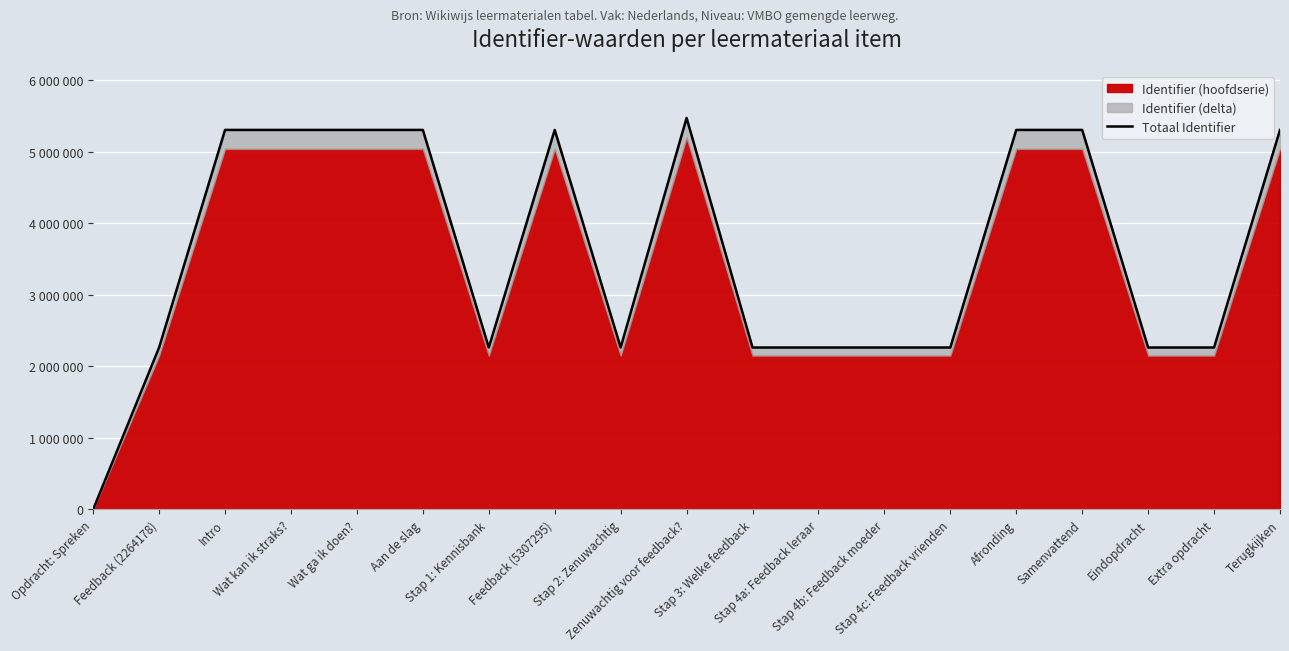

What is the difference between the values at Samenvattend and Eindopdracht?

3043096